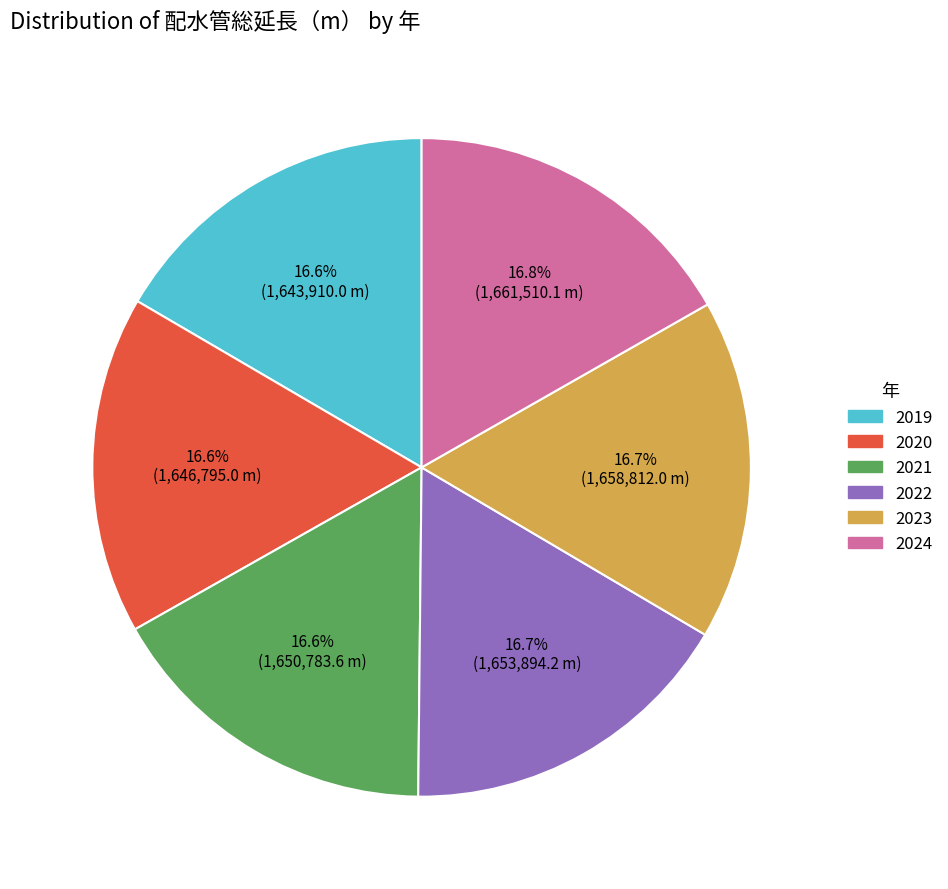

What is the ratio of the value at 2023 to the value at 2019?

1.0